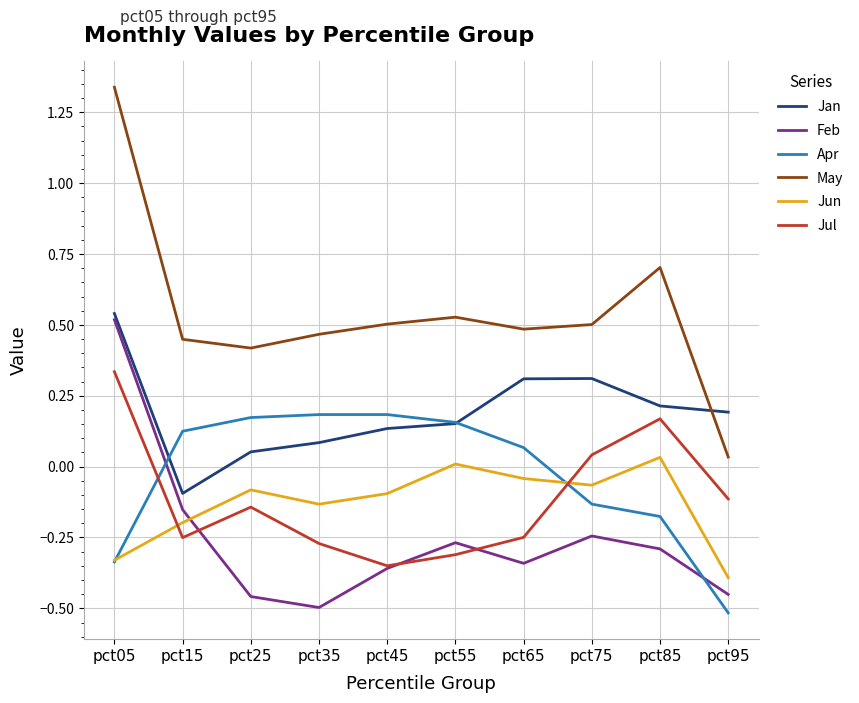

After their last crossing, which series has the higher values: Feb or Jun?

Jun